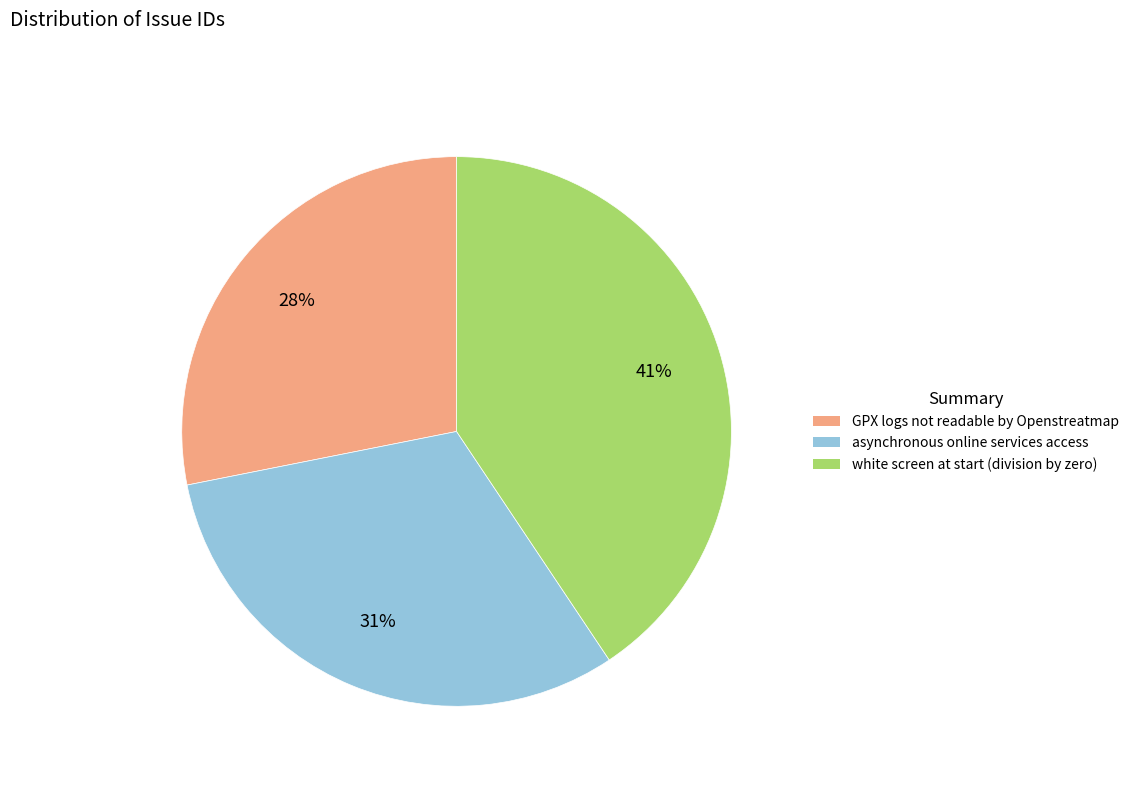

True or false: asynchronous online services access accounts for 17% of the total.

False